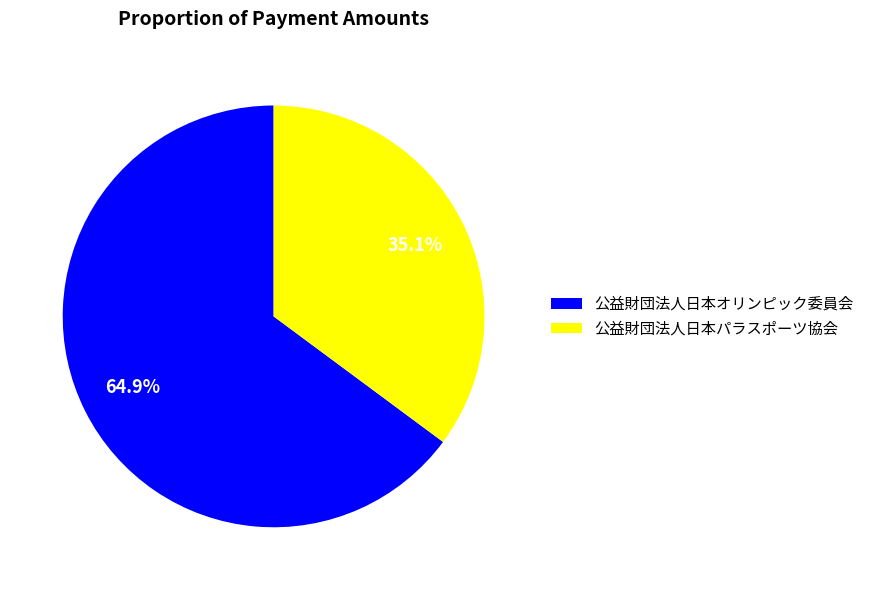

What portion of the pie excludes 公益財団法人日本パラスポーツ協会?

64.9%